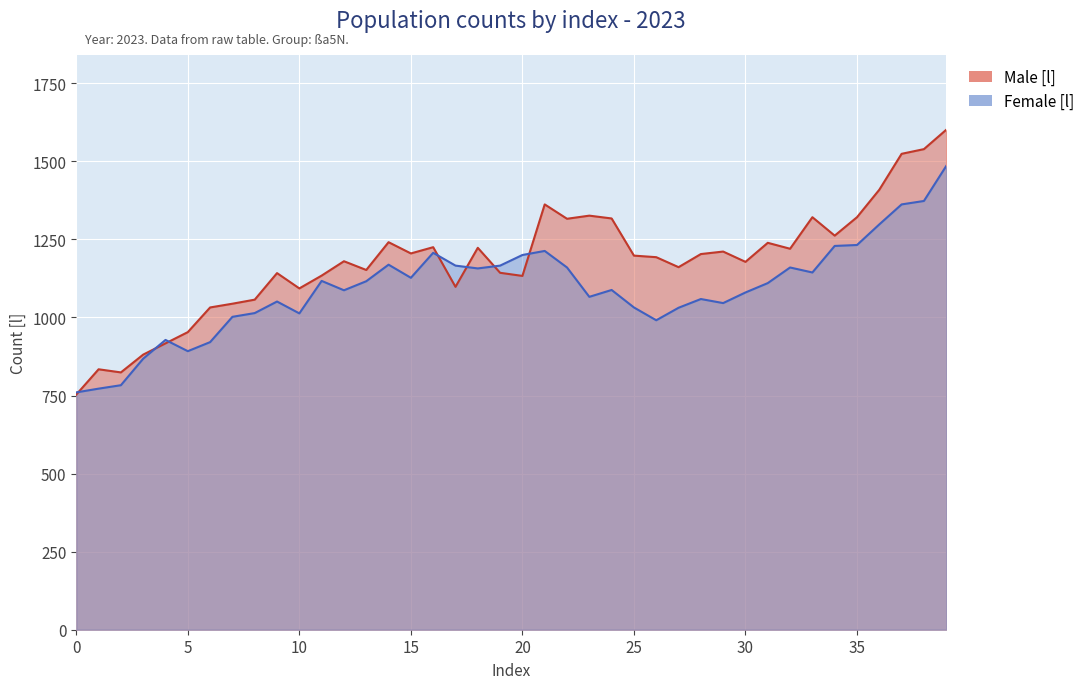

What is the total value across all series at 37?

2886